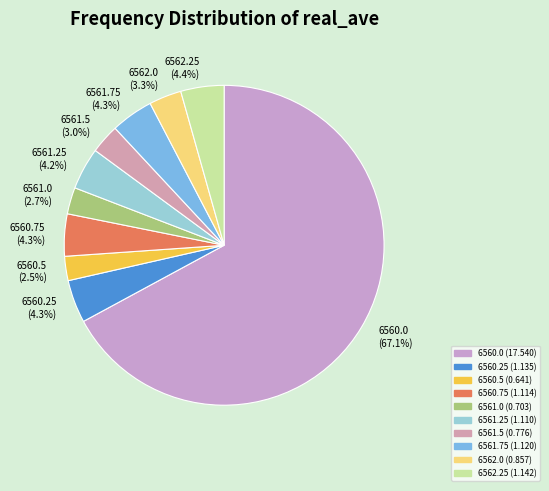

Combined, what portion of the pie is 6560.5 and 6560.25?

6.8%